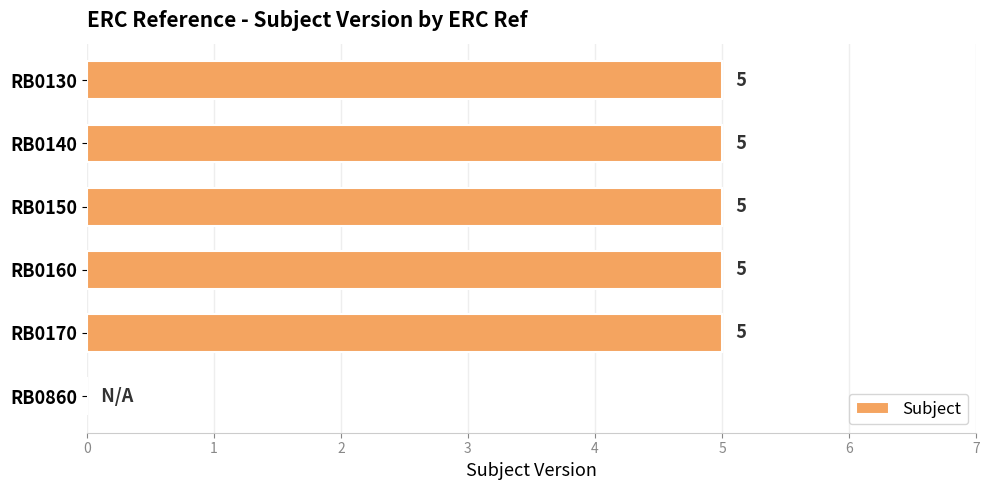

Are the bars grouped side by side (vs. stacked)?

No